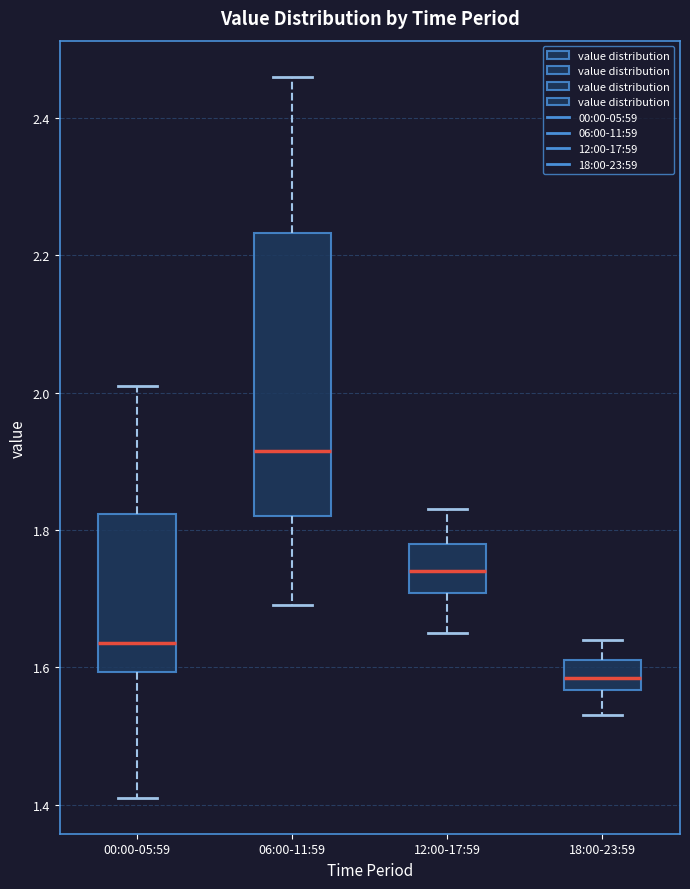

Where is the upper edge of the box for 12:00-17:59 on the y-axis? The values are not printed on the chart, so give them approximately, as read against the axis.

1.78